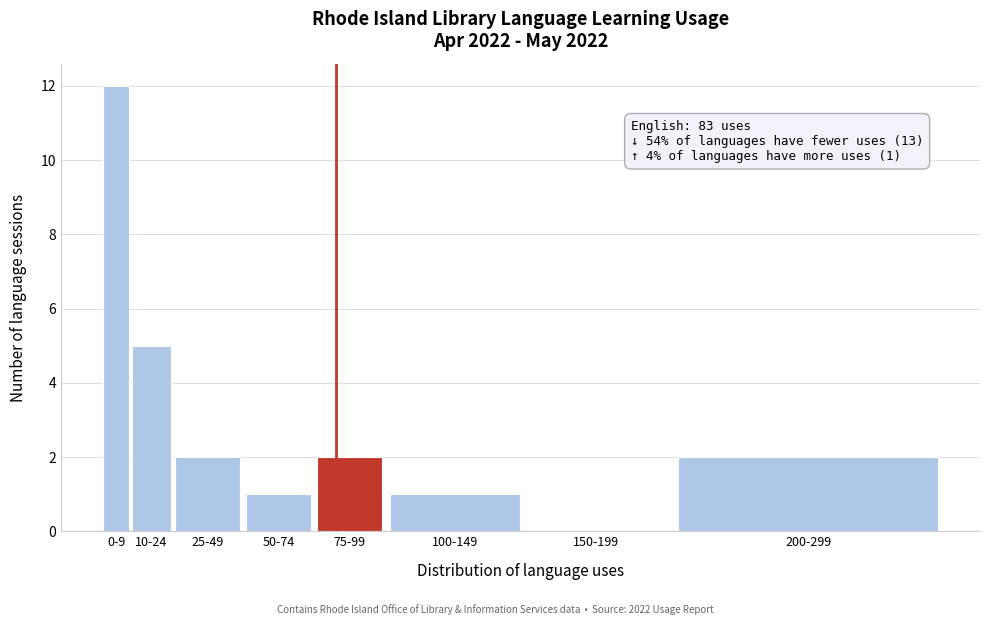

Reading left to right, what are all the values shown in this chart?

0-9=12	10-24=5	25-49=2	50-74=1	75-99=2	100-149=1	150-199=0	200-299=2